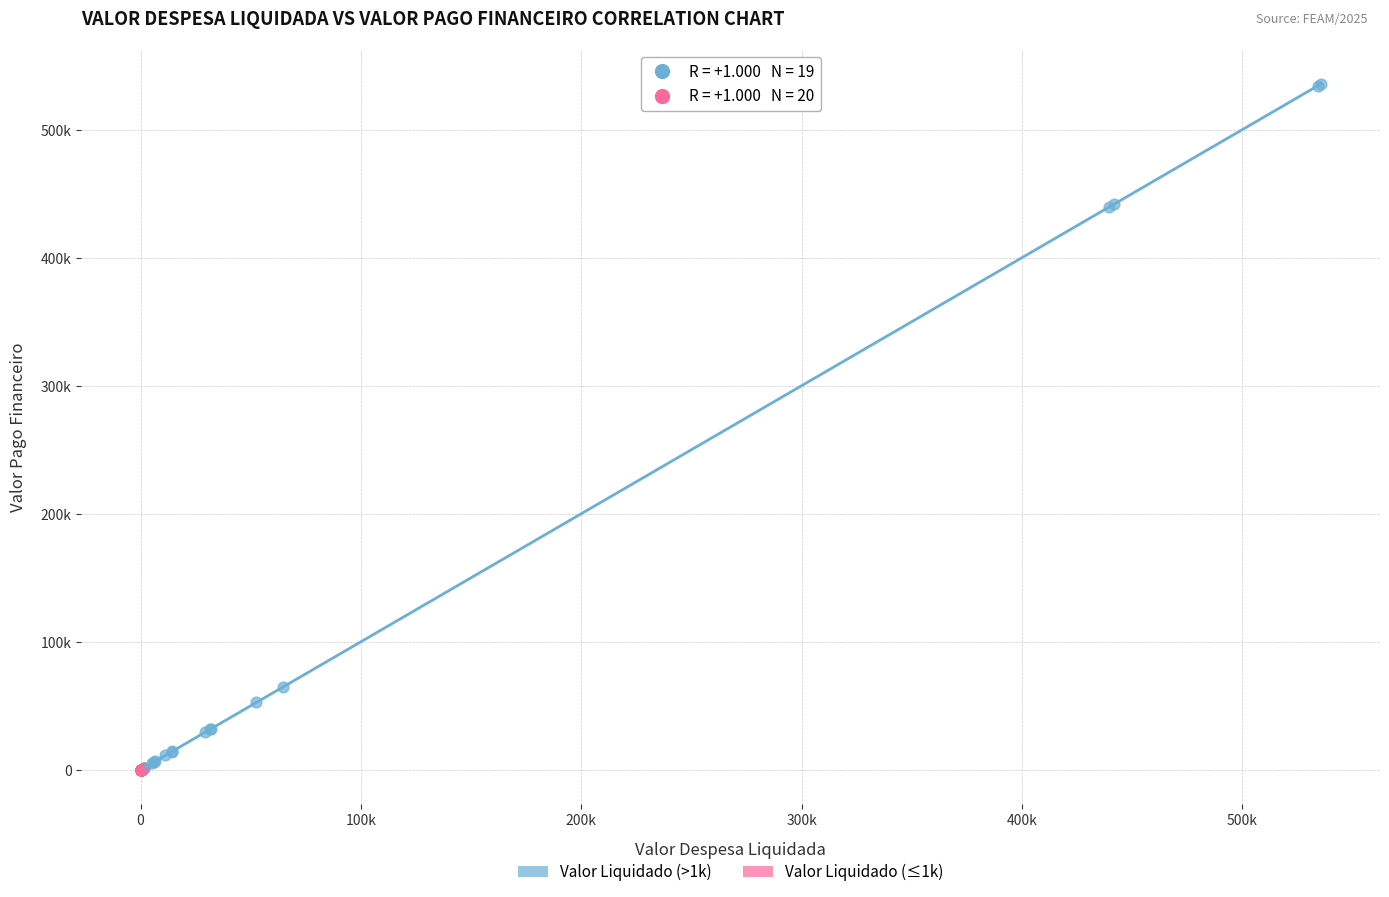

Which series has the largest Y range (max minus min)?

Valor Liquidado (>1k)